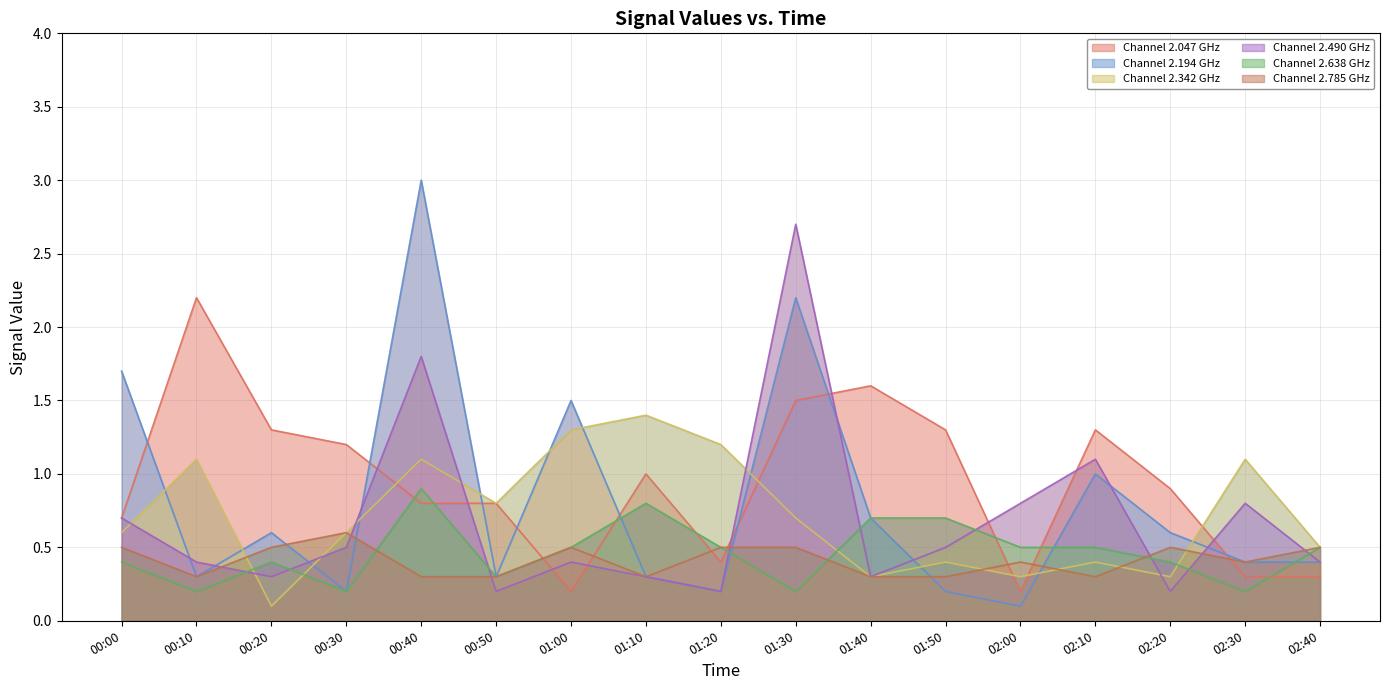

Is it true that Mean 2.194 GHz equals 0.1 at 00:20?

False